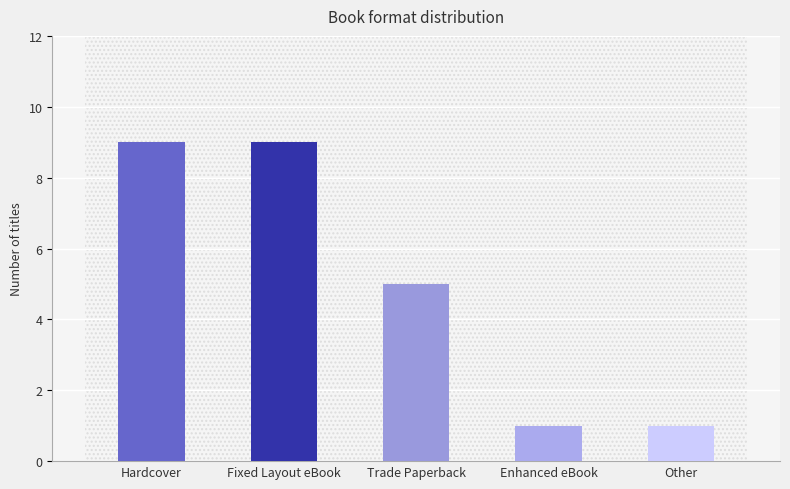

What is the label of the 3rd bar from the right?

Trade Paperback